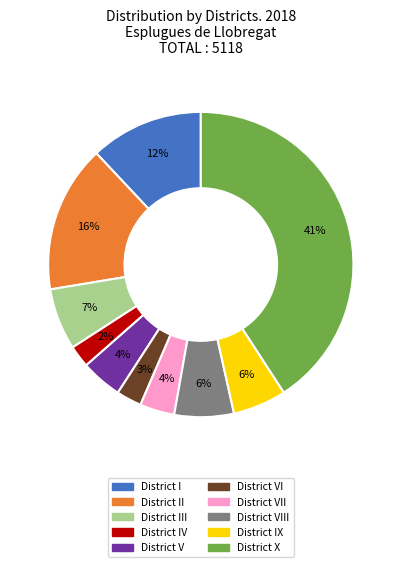

To the nearest percent, what is the average slice percentage?

10%